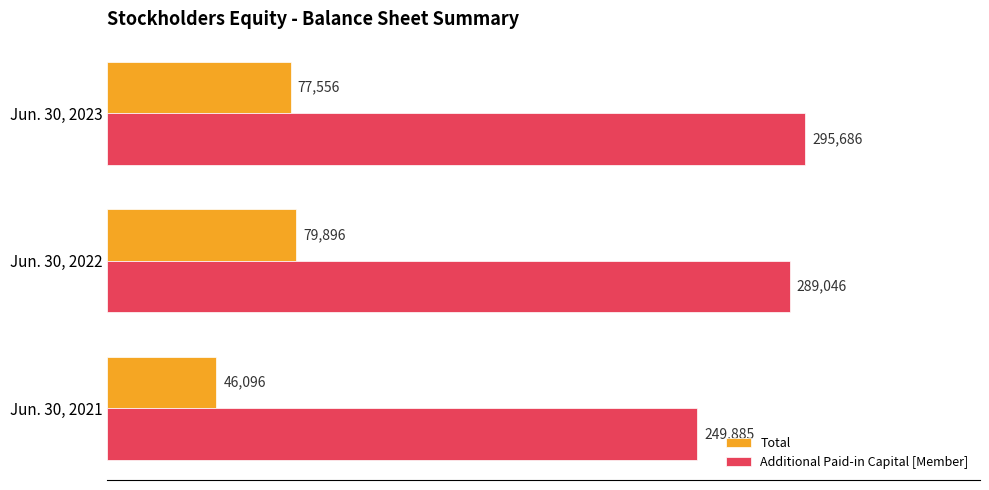

What is the sum of all Total values?

203548